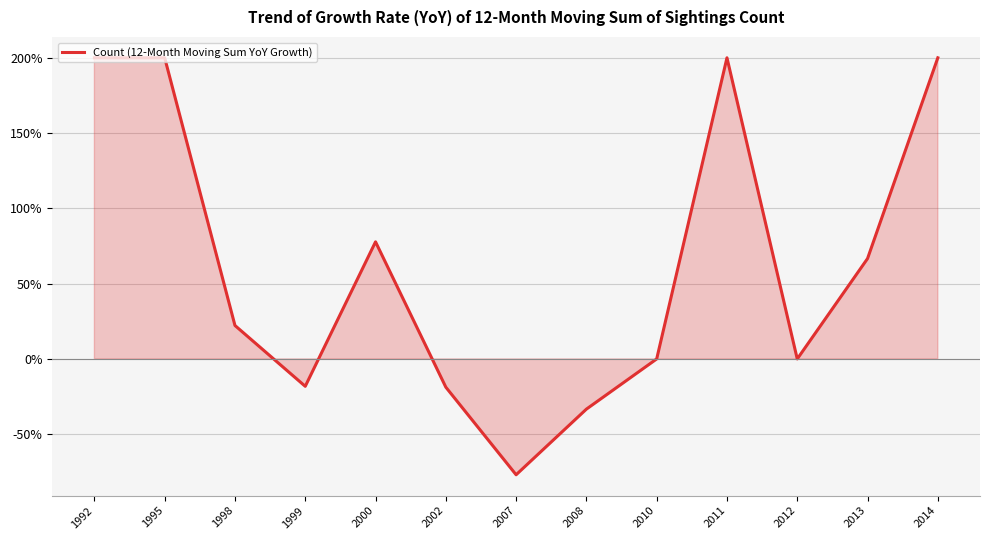

How many lines are shown in the chart?

1